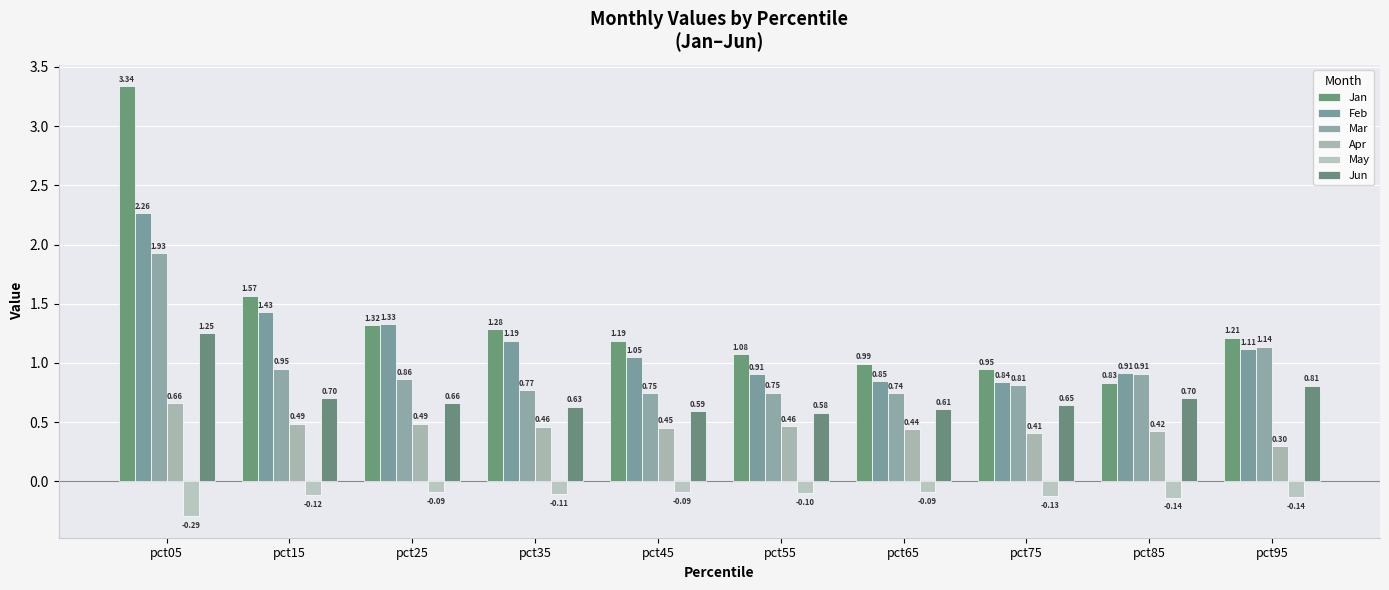

What is the sum of the Apr values at pct45 and pct75?

0.9